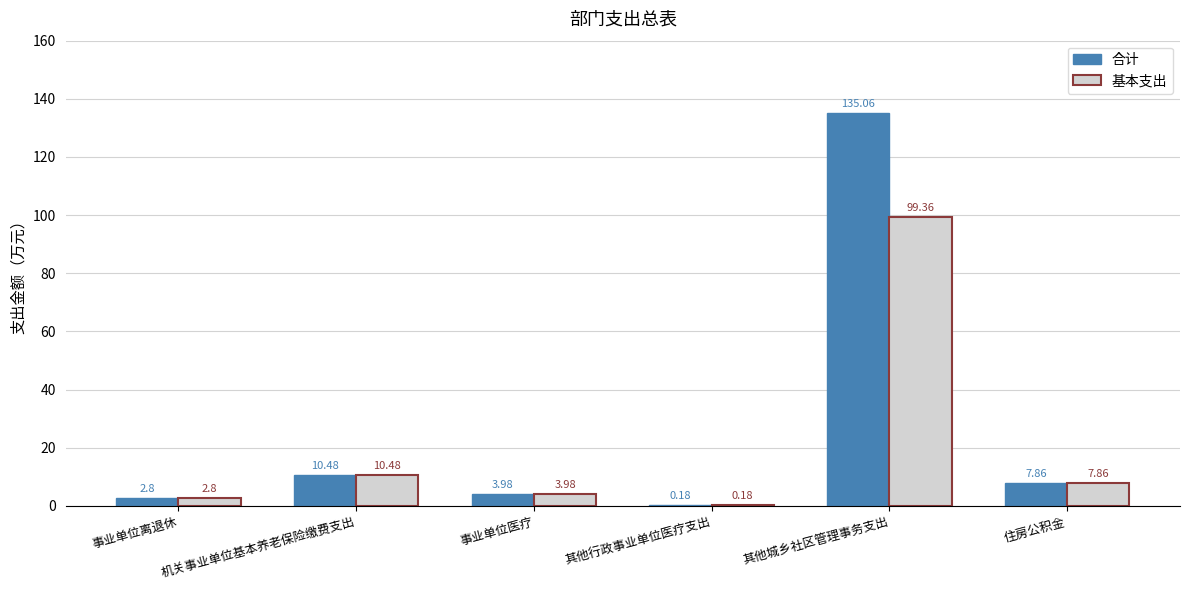

Between 机关事业单位基本养老保险缴费支出 and 其他城乡社区管理事务支出, which series saw the biggest shift?

合计